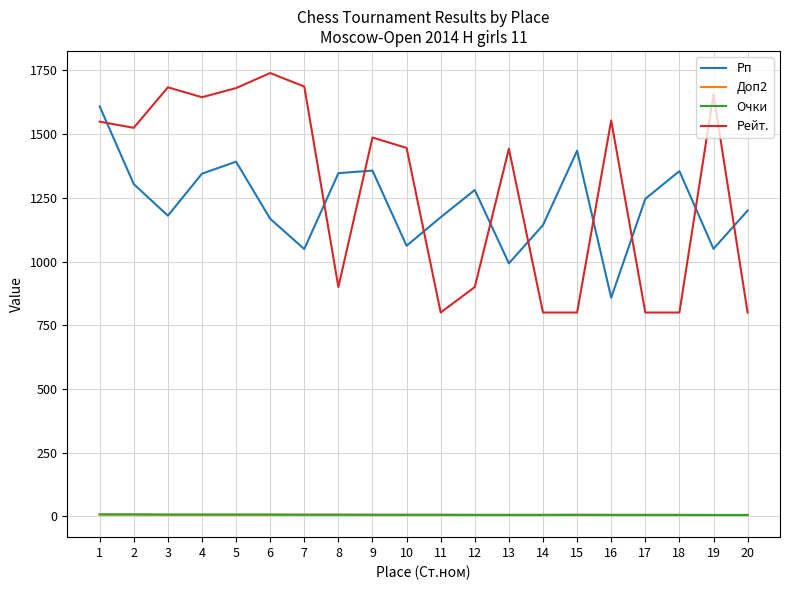

Is the value of Очки at 10 greater than the value of Рп at 2?

No